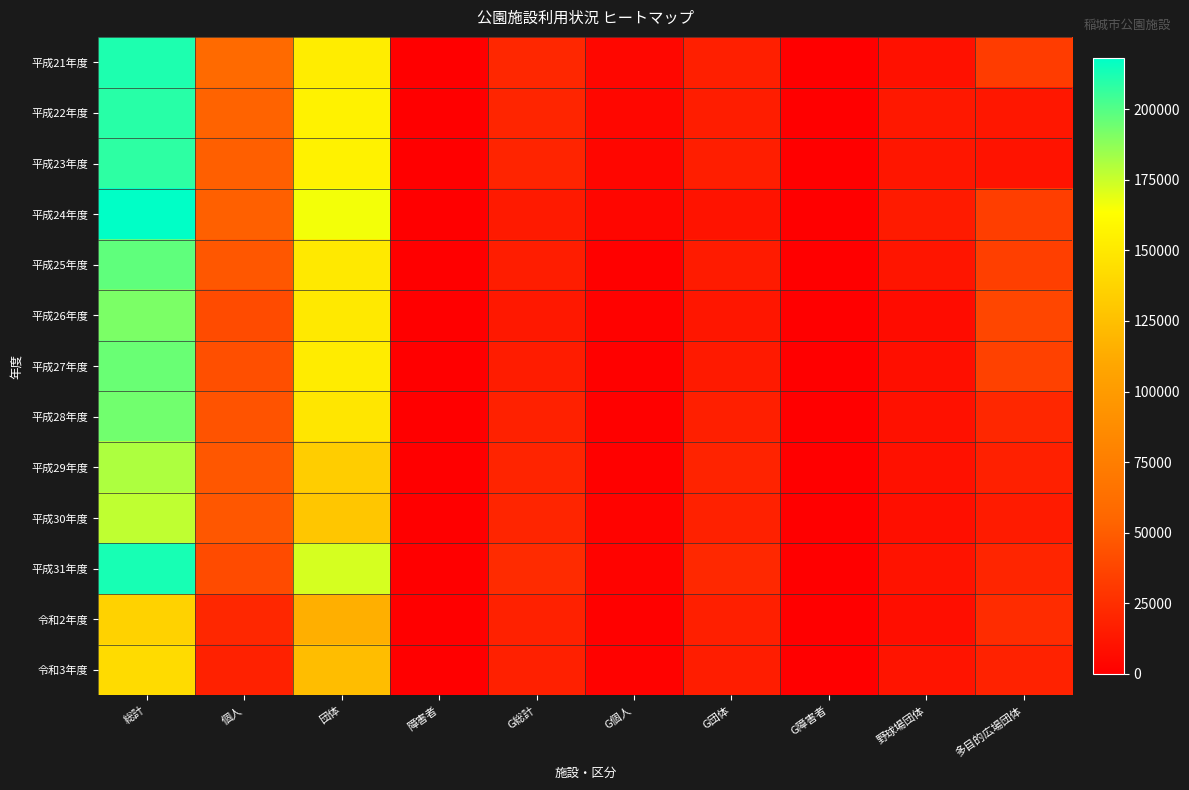

Rank the series at G総計 from highest to lowest value.

平成31年度, 平成21年度, 平成22年度, 平成30年度, 平成29年度, 平成23年度, 令和2年度, 平成28年度, 令和3年度, 平成25年度, 平成27年度, 平成24年度, 平成26年度